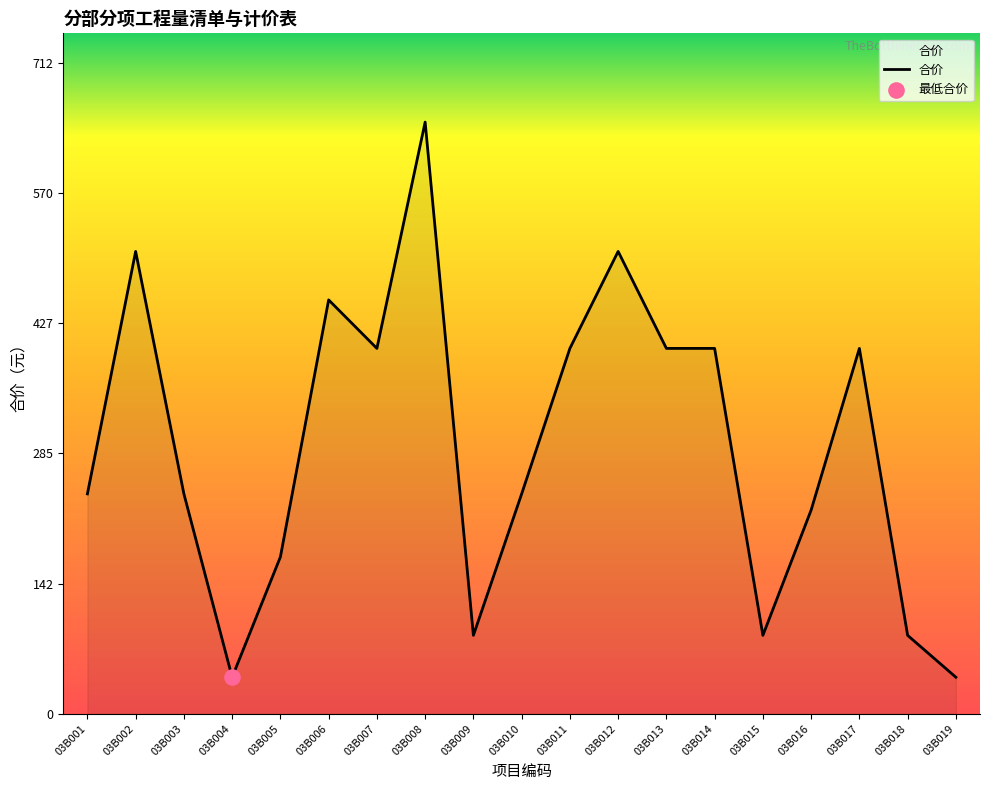

Which has a higher value, 03B017 or 03B016?

03B017